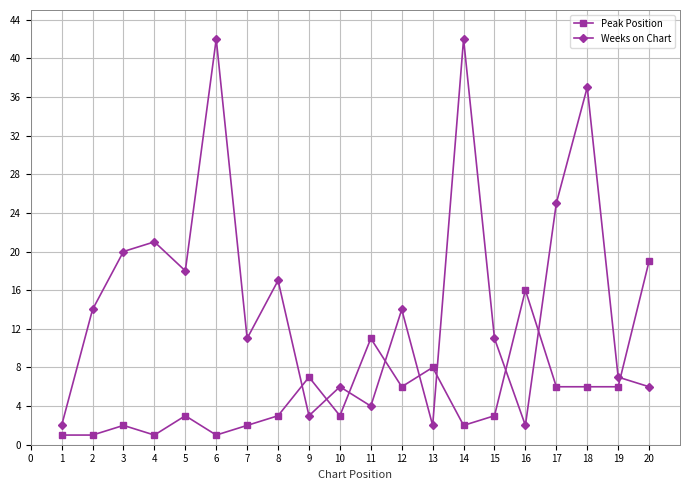

True or false: Weeks on Chart and Peak Position cross at least once.

True